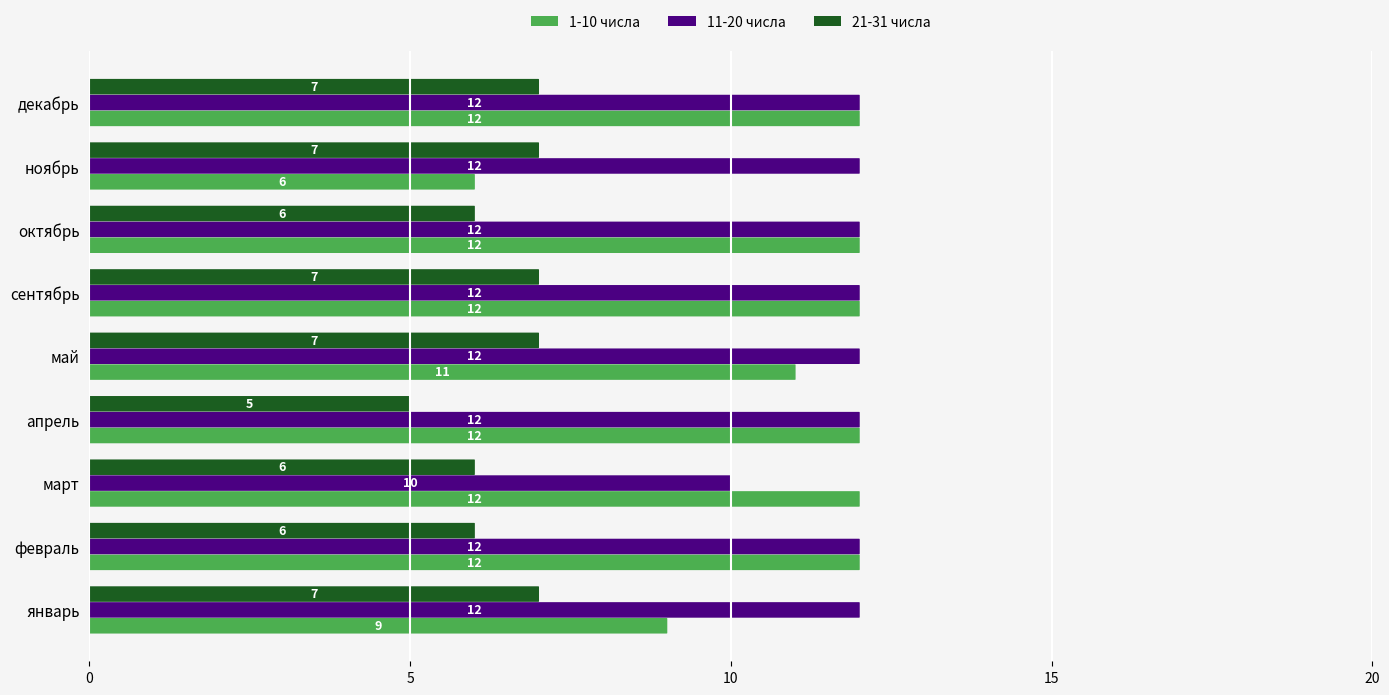

What is the approximate value of 11-20 числа at ноябрь?

12